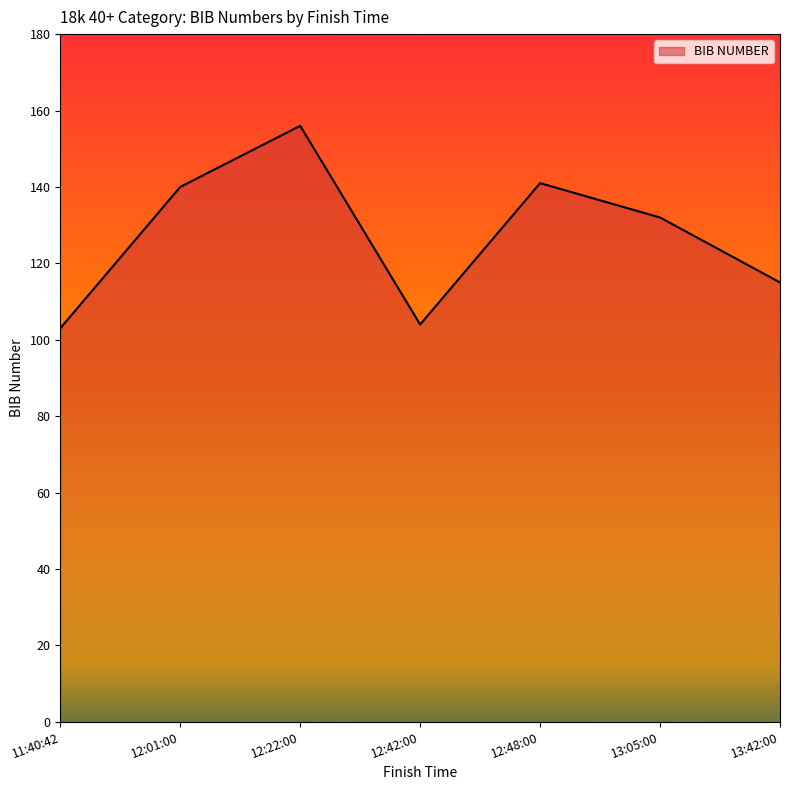

True or false: there are more than 0 points higher than both neighbors.

True